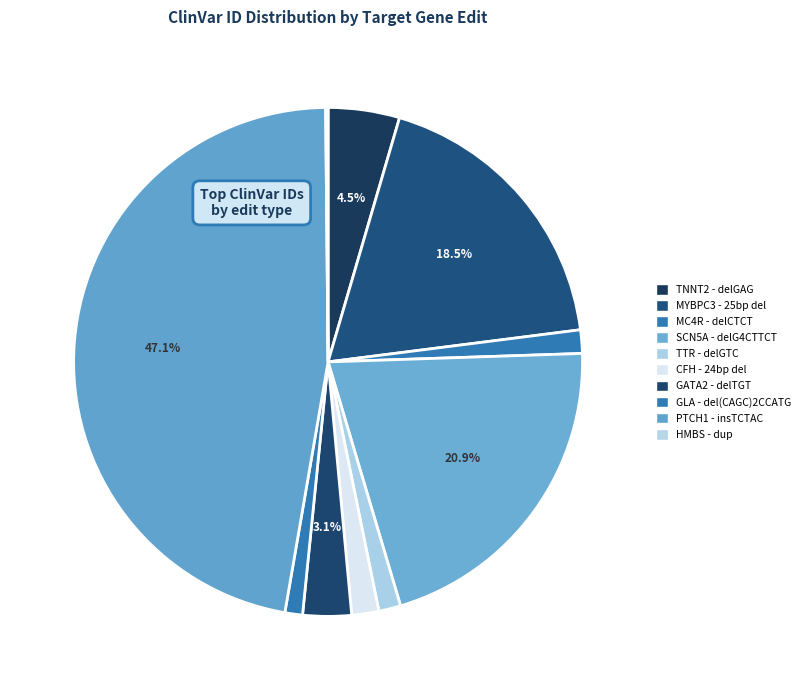

How many segments does this pie chart have?

10